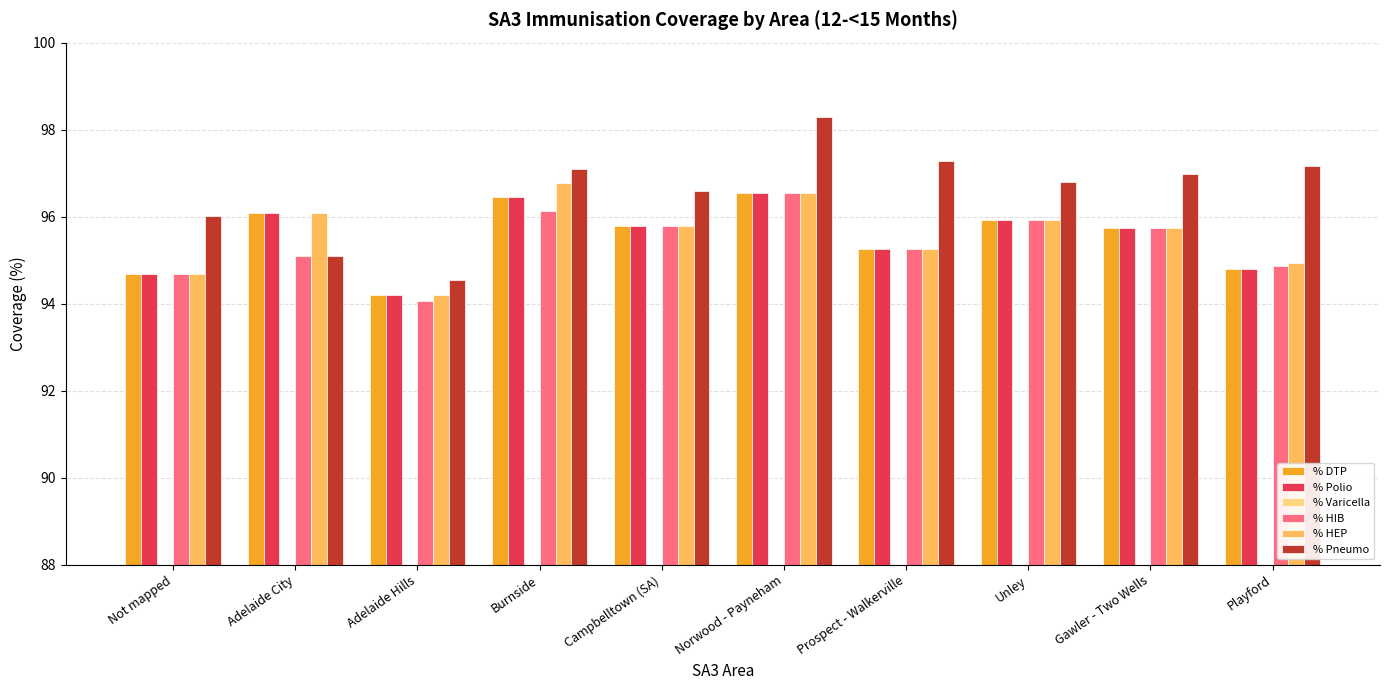

What is the value of the % HIB bar at the 10th from the left?

94.9